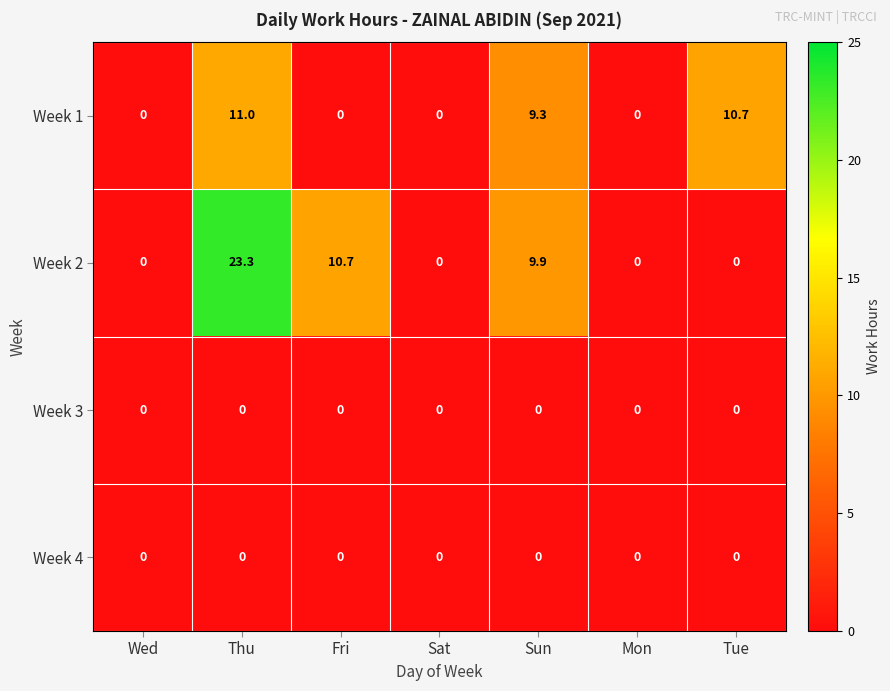

At how many categories does at least one series exceed 2?

4